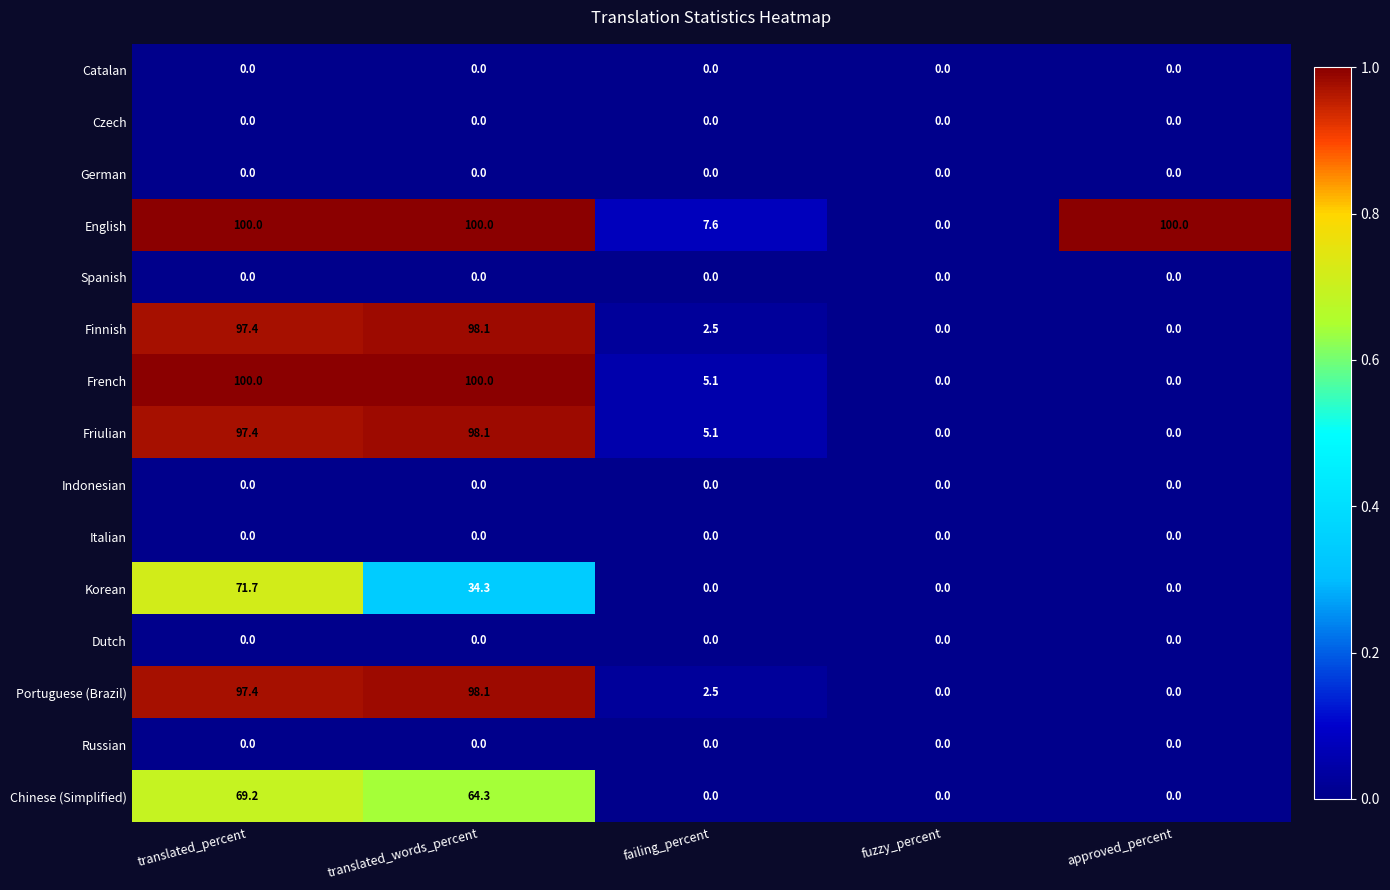

What is the spread (max minus min) of values at translated_percent?

100.0